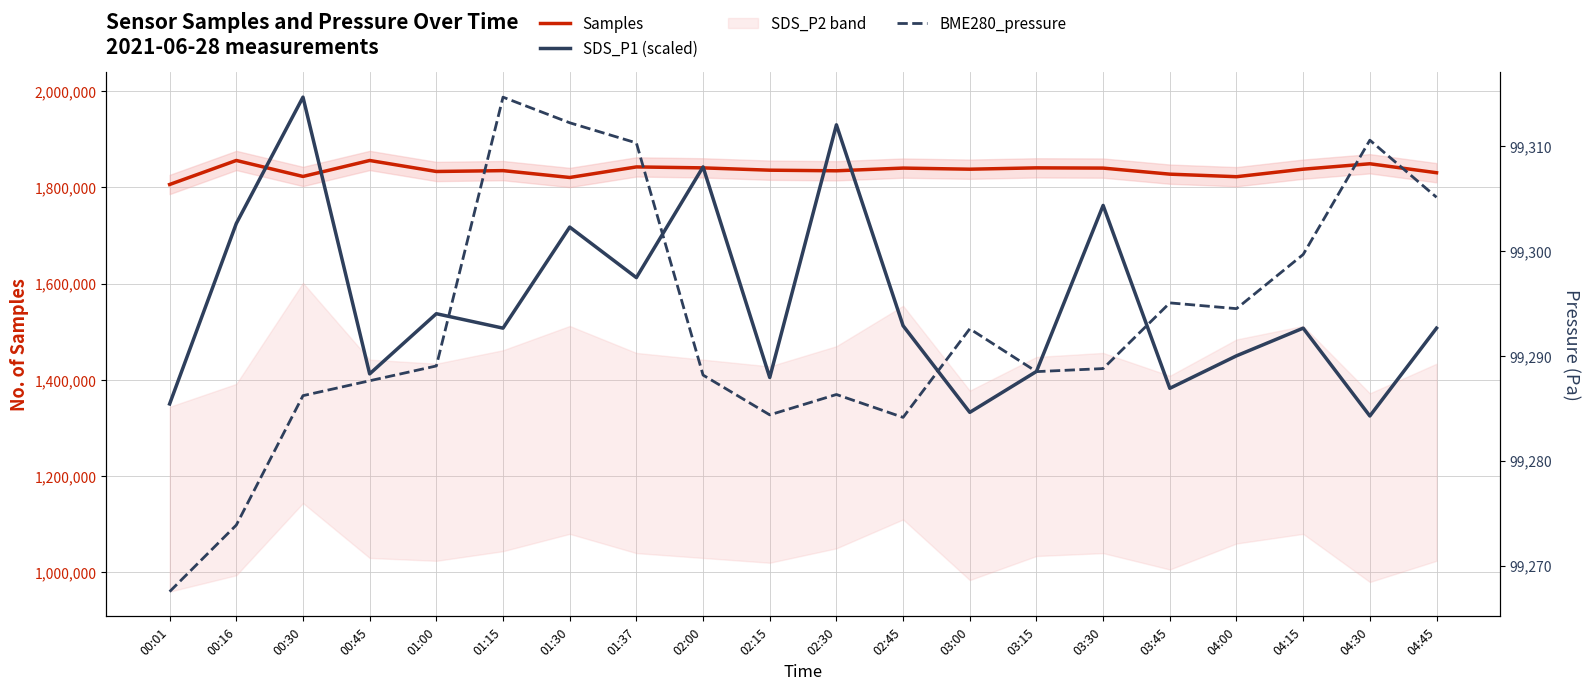

Where do Samples and SDS_P1 (scaled) first cross each other?

00:16 and 00:30